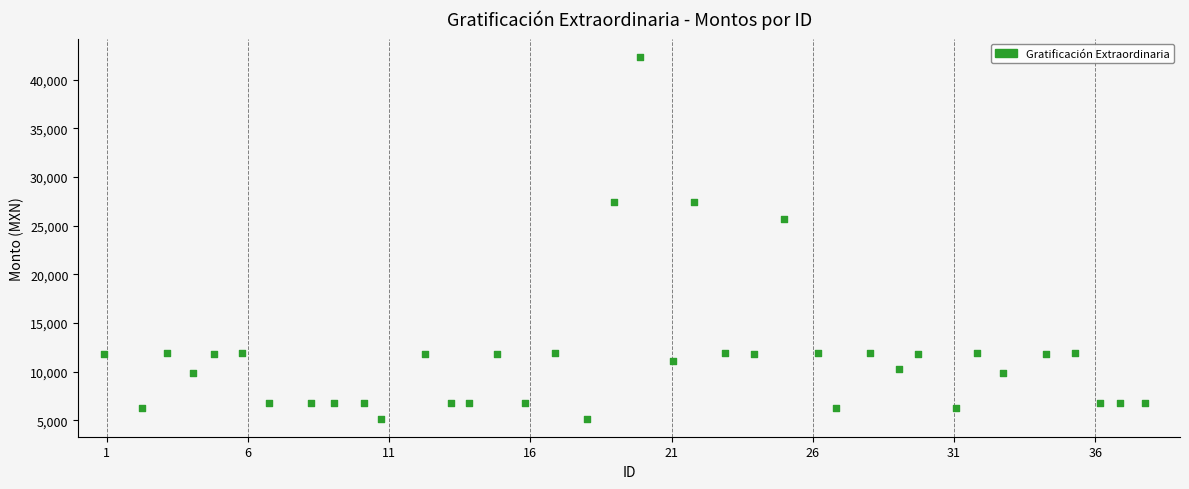

What is the range of Y values (max minus min)?

37200.0